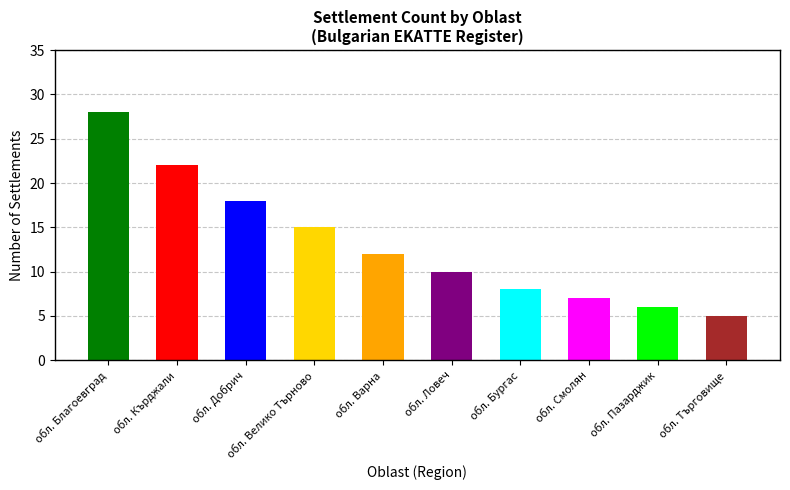

How many data points are less than 12?

5